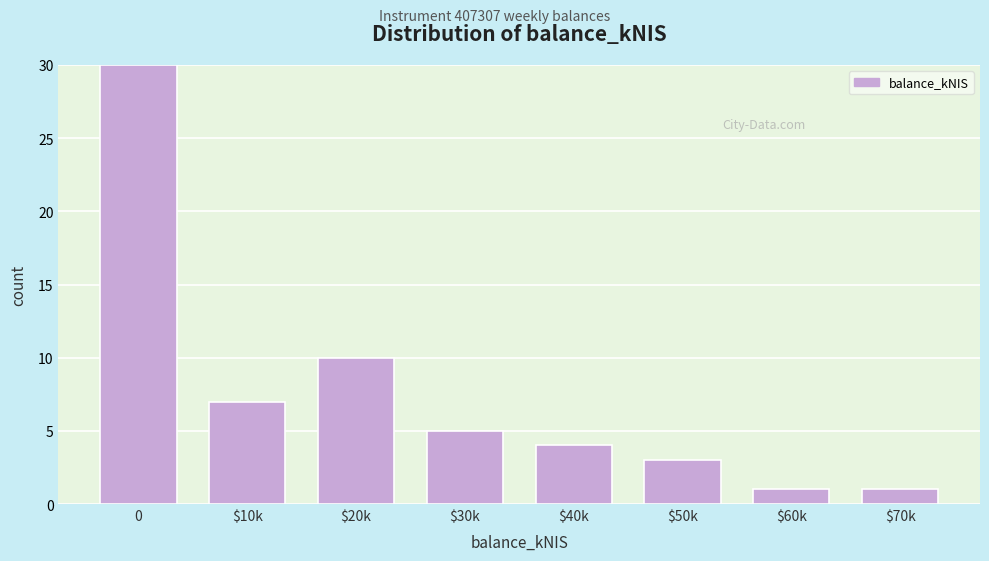

Reading left to right, list all the values displayed in this chart.

30	7	10	5	4	3	1	1